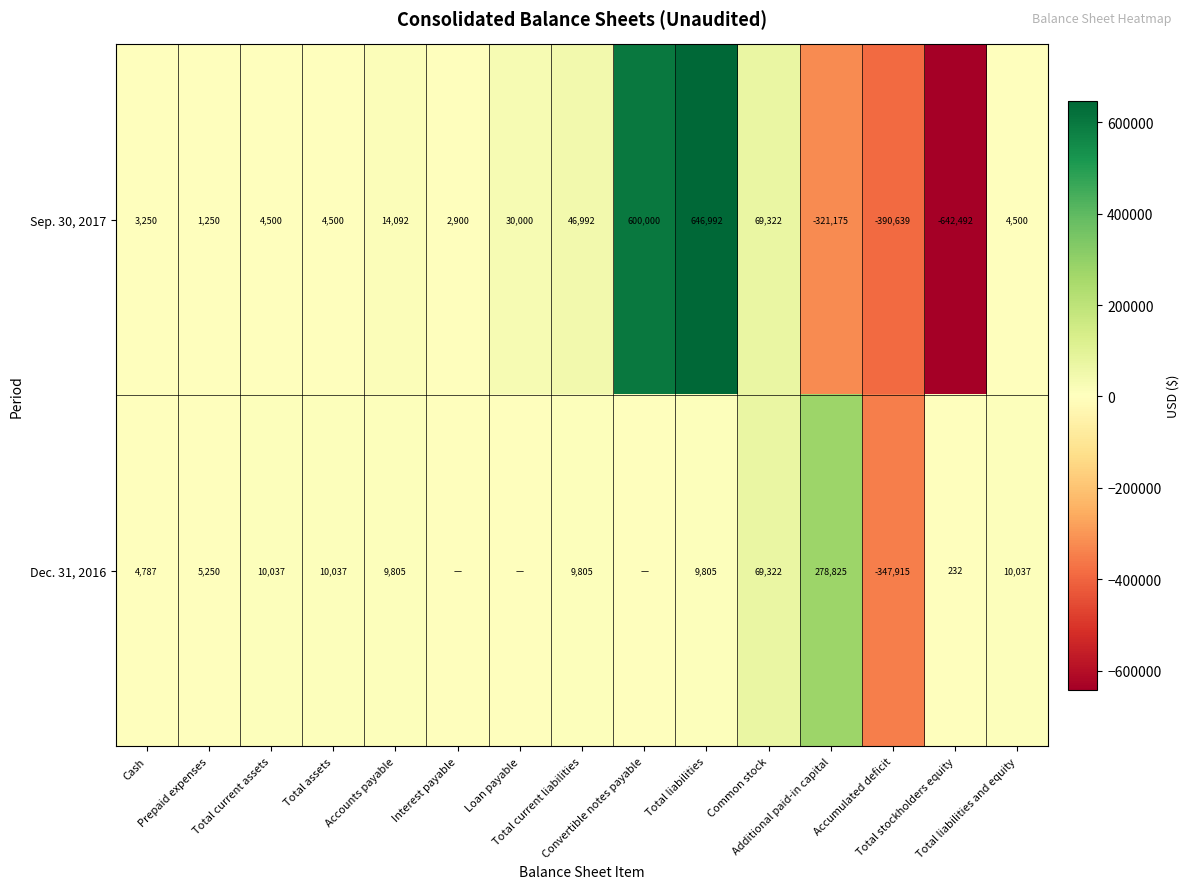

What is the sum of all Sep. 30, 2017 values?

73992